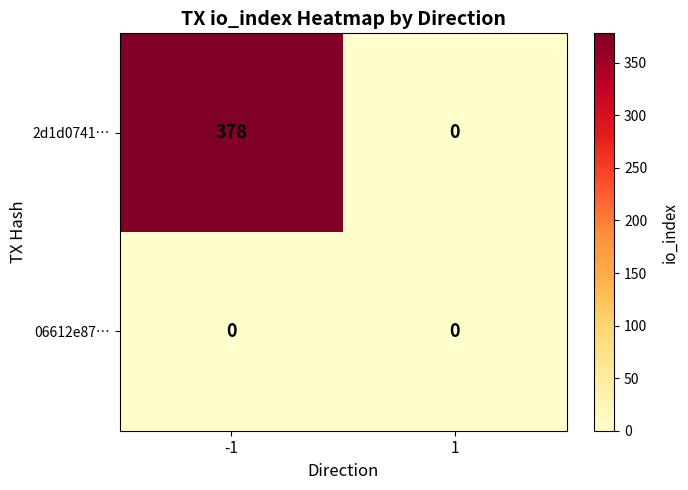

At which category is the sum across all series the highest?

-1